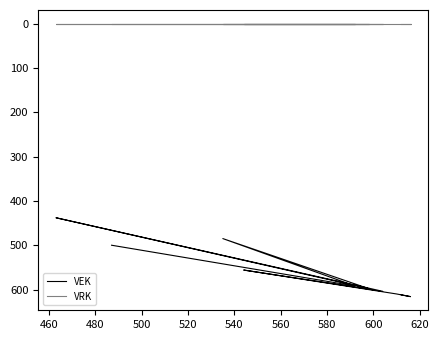

In VEK, how many points are lower than both neighbors (excluding endpoints)?

3